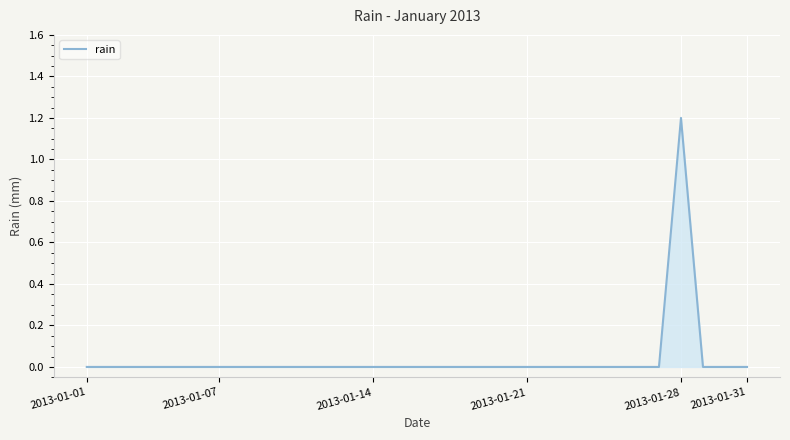

What is the greatest value displayed?

1.2